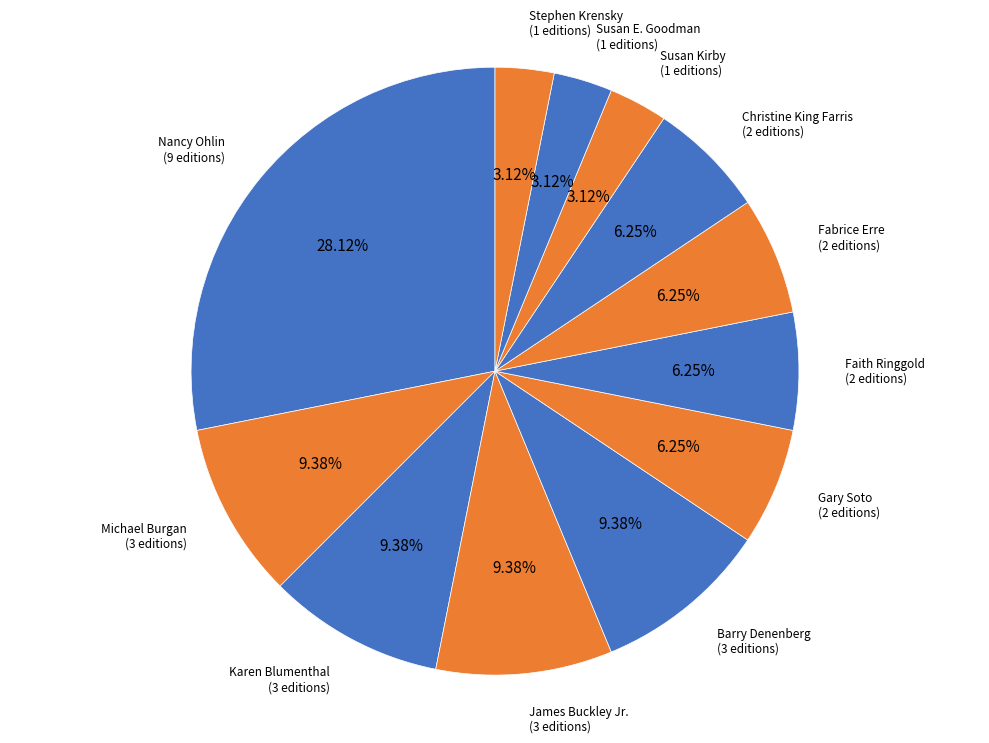

To the nearest percent, what is the average slice percentage?

8%